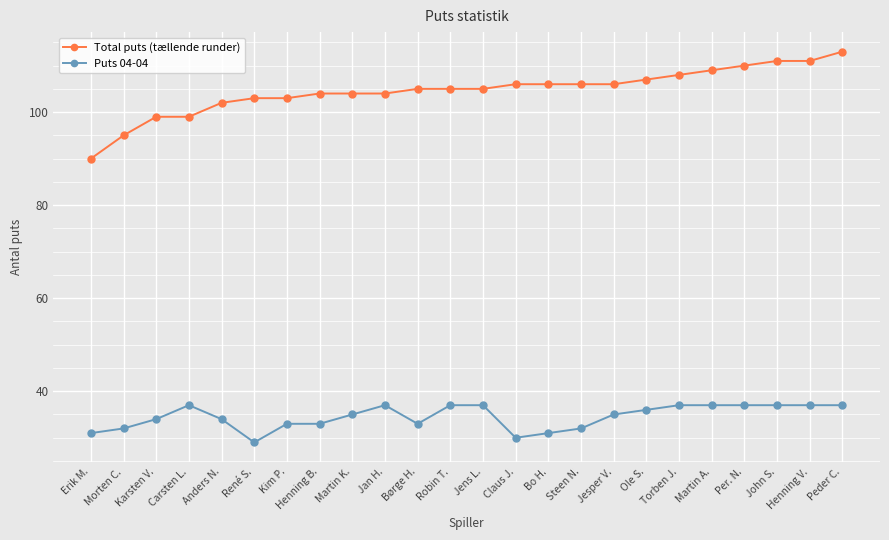

True or false: Total puts (tællende runder) and Puts 04-04 intersect in this chart.

False